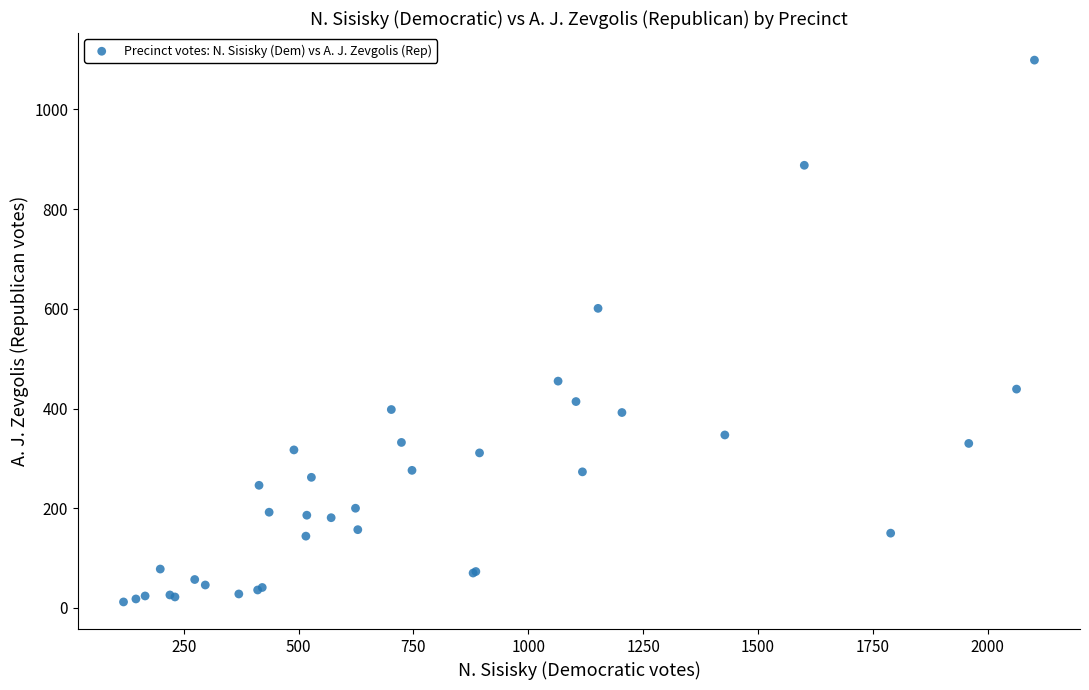

What Y value in the scatter plot is closest to 555?

601